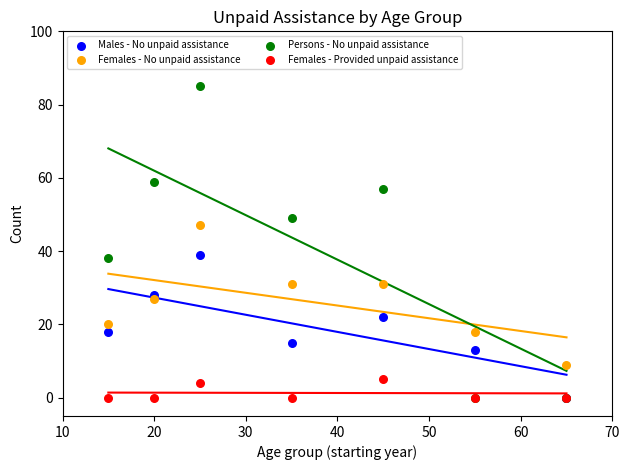

Which series has the widest spread of Y values?

Persons - No unpaid assistance